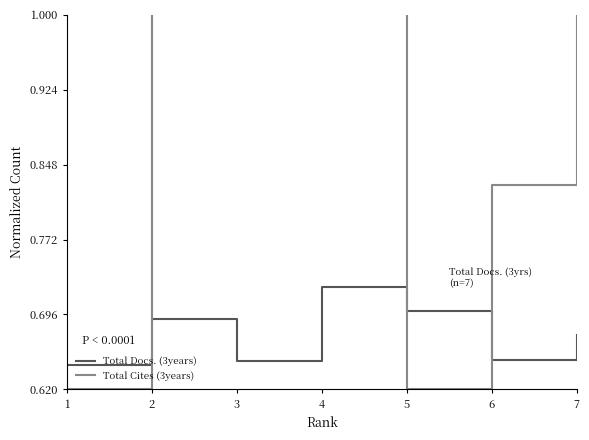

What is the average value of the Total Docs. (3years) series?

0.7